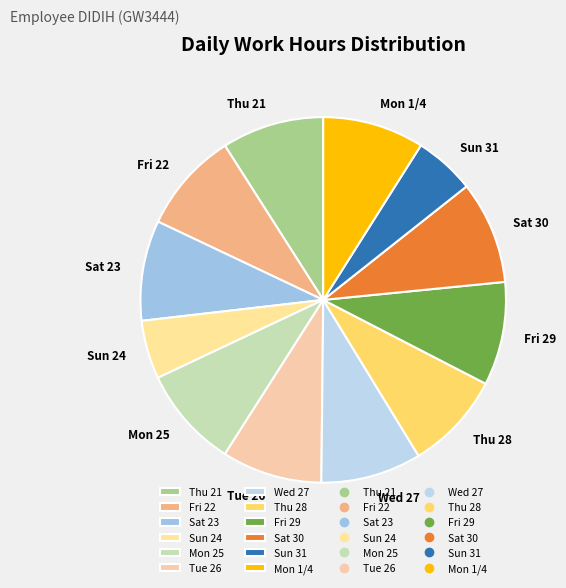

Count the number of slices in the pie.

12